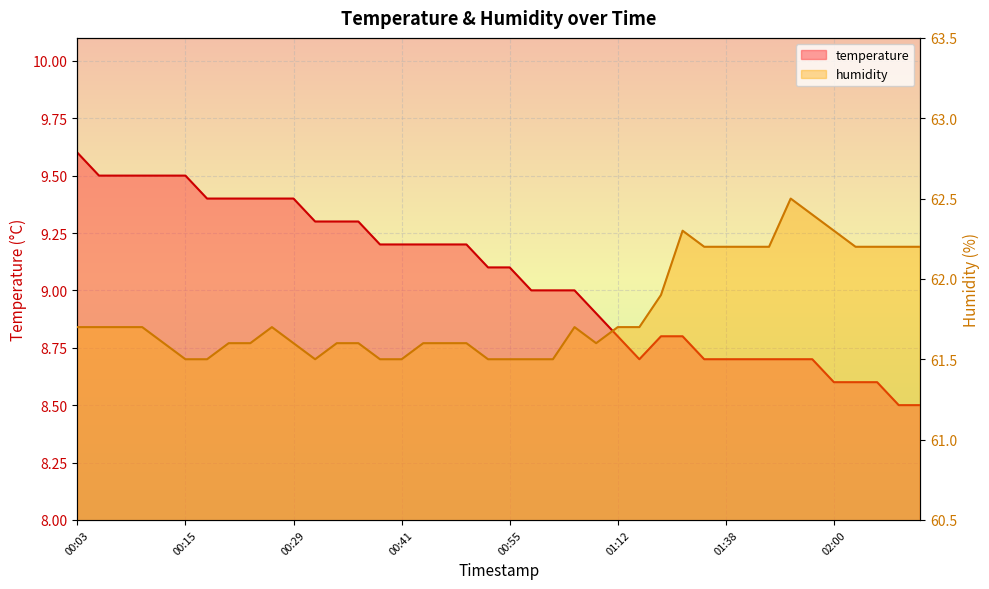

What is the value of the temperature point at the 13th from the left?

9.3